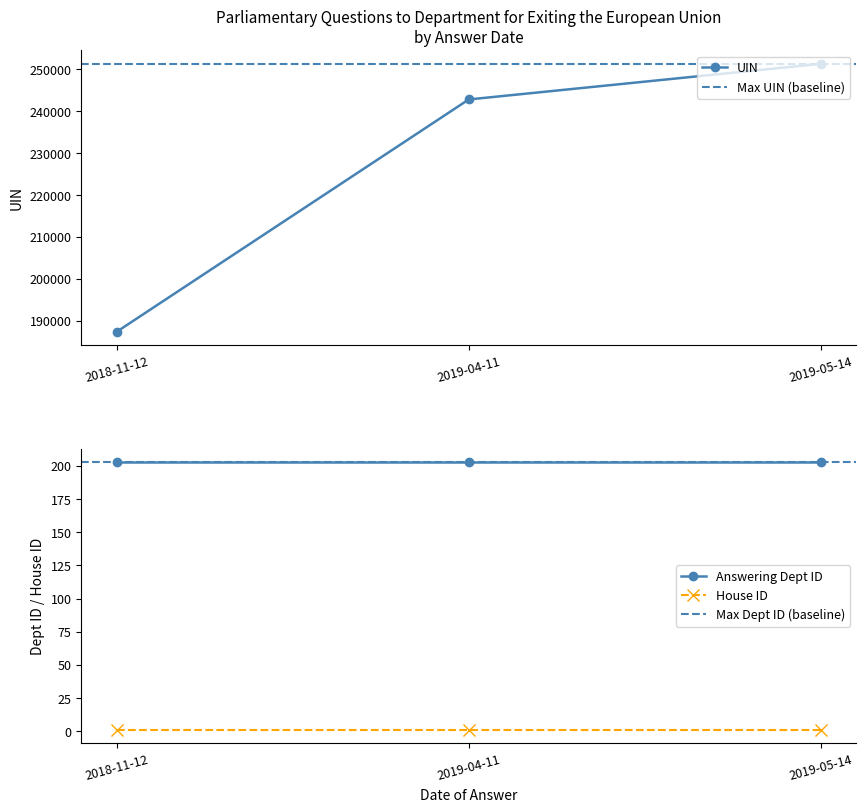

Is this an area chart (filled region under the line)?

No